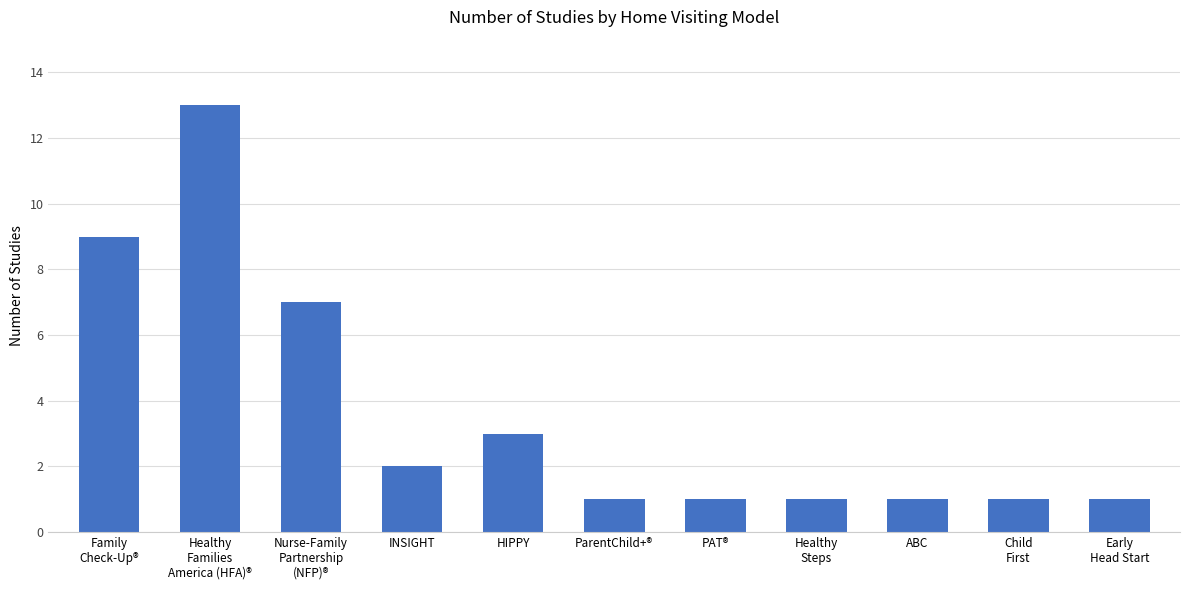

Are the bars horizontal?

No